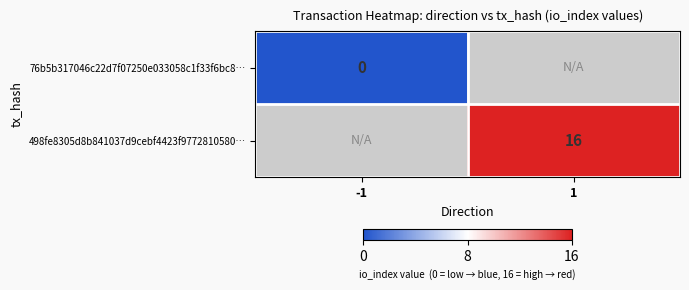

The 498fe8305d8b841037d9cebf4423f9772810580… series shows 5 at 1. True or false?

False